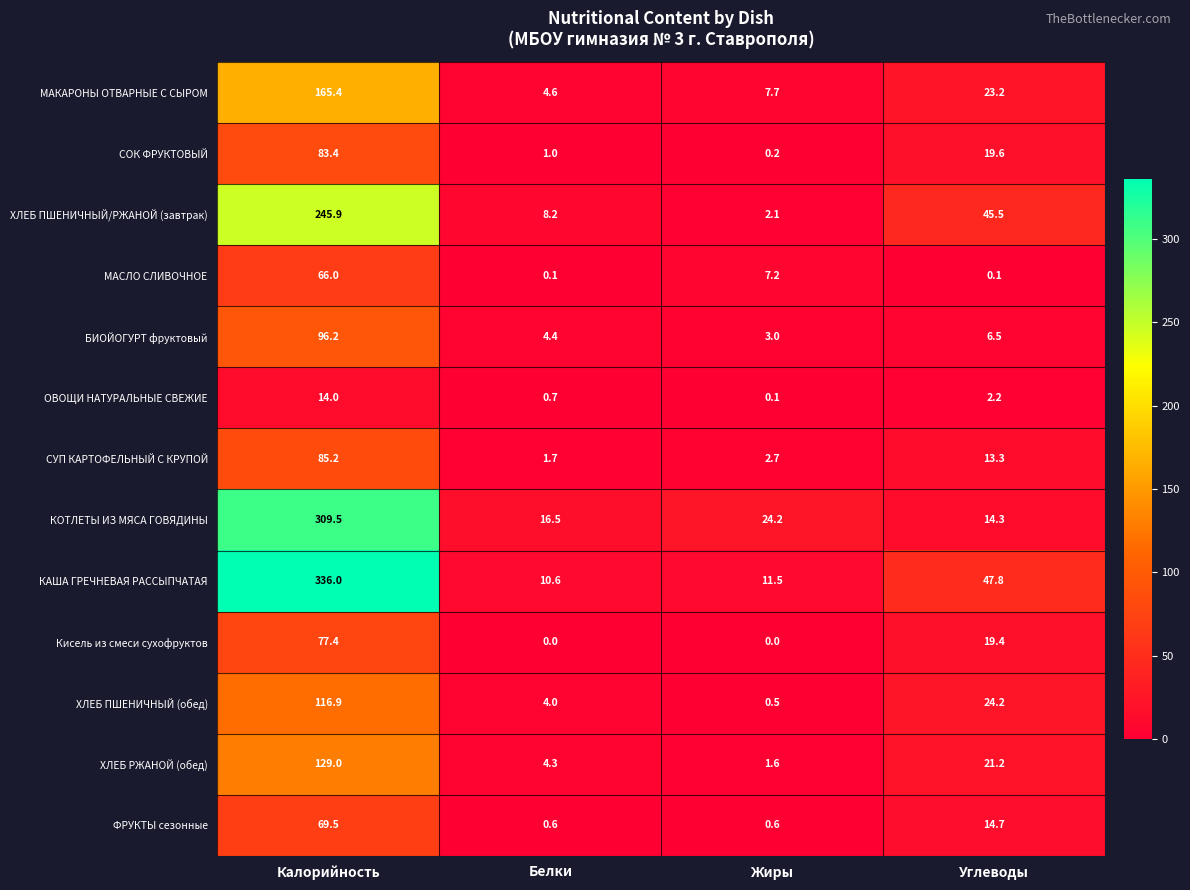

Count the number of data series in this chart.

13